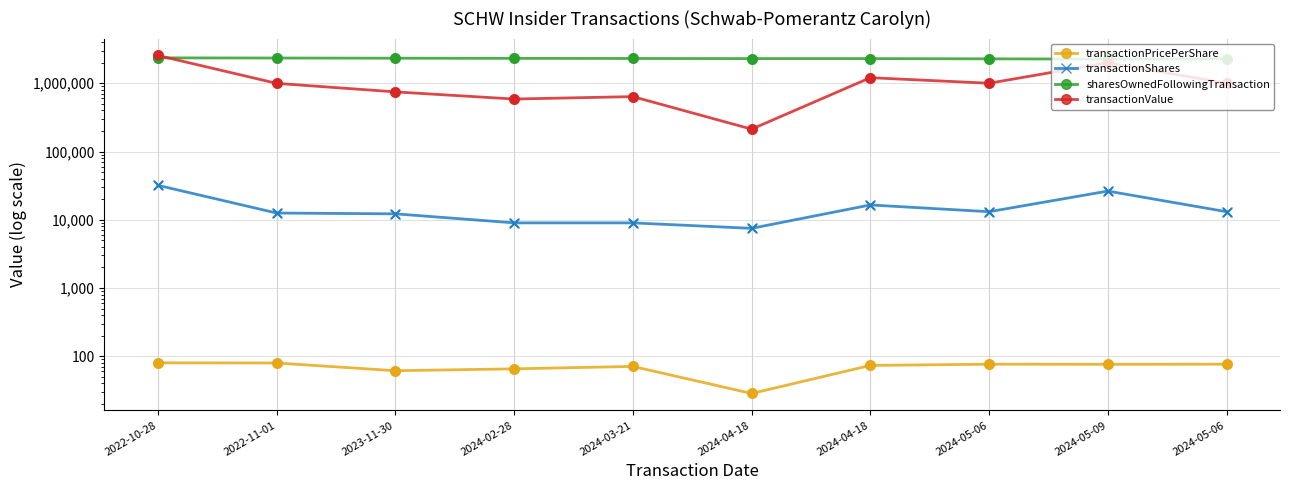

Which series has the largest total across all categories?

sharesOwnedFollowingTransaction